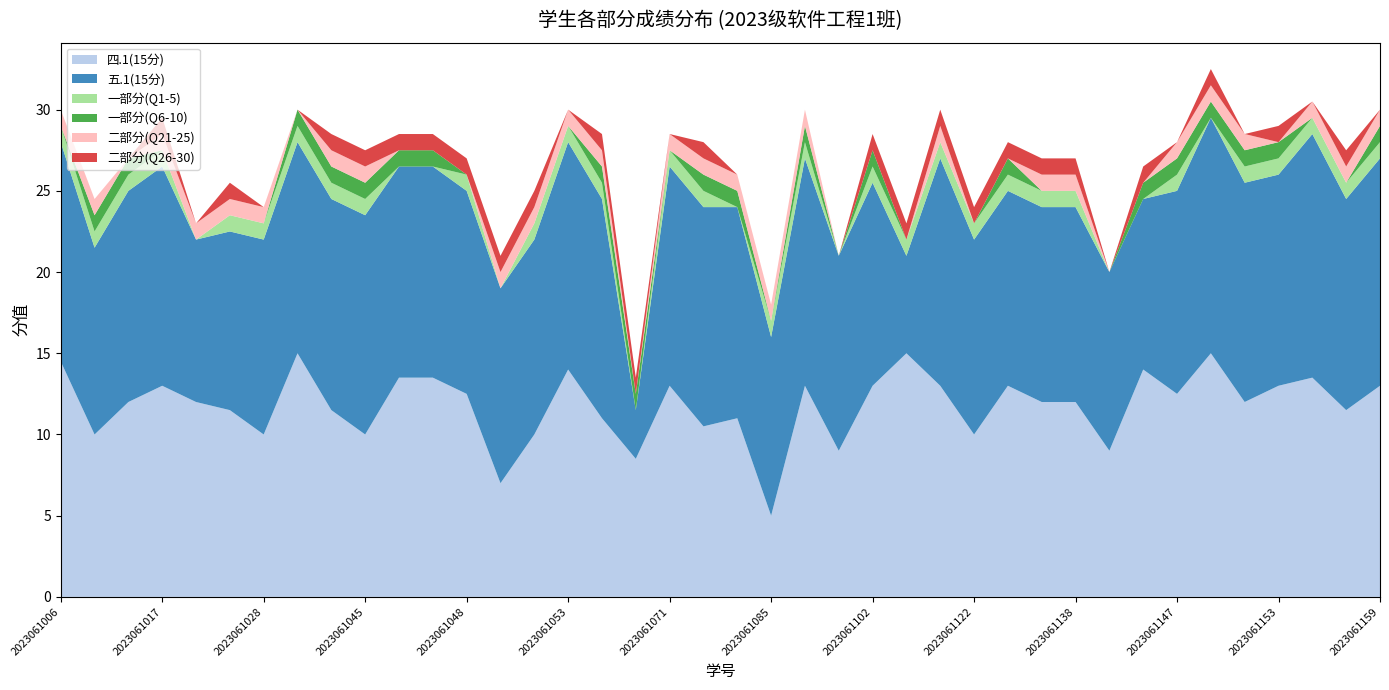

Reading left to right, what are all the values shown in this chart?

四.1(15分): 14.5	10.0	12.0	13.0	12.0	11.5	10.0	15.0	11.5	10.0	13.5	13.5	12.5	7.0	10.0	14.0	11.0	8.5	13.0	10.5	11.0	5.0	13.0	9.0	13.0	15.0	13.0	10.0	13.0	12.0	12.0	9.0	14.0	12.5	15.0	12.0	13.0	13.5	11.5	13.0
五.1(15分): 13.5	11.5	13.0	13.5	10.0	11.0	12.0	13.0	13.0	13.5	13.0	13.0	12.5	12.0	12.0	14.0	13.5	3.0	13.5	13.5	13.0	11.0	14.0	12.0	12.5	6.0	14.0	12.0	12.0	12.0	12.0	11.0	10.5	12.5	14.5	13.5	13.0	15.0	13.0	14.0
一部分(Q1-5): 1.0	1.0	1.0	1.0	0.0	1.0	1.0	1.0	1.0	1.0	0.0	0.0	1.0	0.0	1.0	1.0	1.0	0.0	1.0	1.0	0.0	1.0	1.0	0.0	1.0	1.0	1.0	1.0	1.0	1.0	1.0	0.0	0.0	1.0	0.0	1.0	1.0	1.0	1.0	1.0
一部分(Q6-10): 0.0	1.0	1.0	0.0	0.0	0.0	0.0	1.0	1.0	1.0	1.0	1.0	0.0	0.0	0.0	0.0	1.0	1.0	0.0	1.0	1.0	0.0	1.0	0.0	1.0	0.0	0.0	0.0	1.0	0.0	0.0	0.0	1.0	1.0	1.0	1.0	1.0	0.0	0.0	1.0
二部分(Q21-25): 1.0	1.0	0.0	1.0	1.0	1.0	1.0	0.0	1.0	1.0	0.0	0.0	0.0	1.0	1.0	1.0	1.0	0.0	1.0	1.0	1.0	1.0	1.0	0.0	0.0	0.0	1.0	0.0	0.0	1.0	1.0	0.0	0.0	1.0	1.0	1.0	0.0	1.0	1.0	1.0
二部分(Q26-30): 0.0	0.0	0.0	1.0	0.0	1.0	0.0	0.0	1.0	1.0	1.0	1.0	1.0	1.0	1.0	0.0	1.0	1.0	0.0	1.0	0.0	0.0	0.0	0.0	1.0	1.0	1.0	1.0	1.0	1.0	1.0	0.0	1.0	0.0	1.0	0.0	1.0	0.0	1.0	0.0